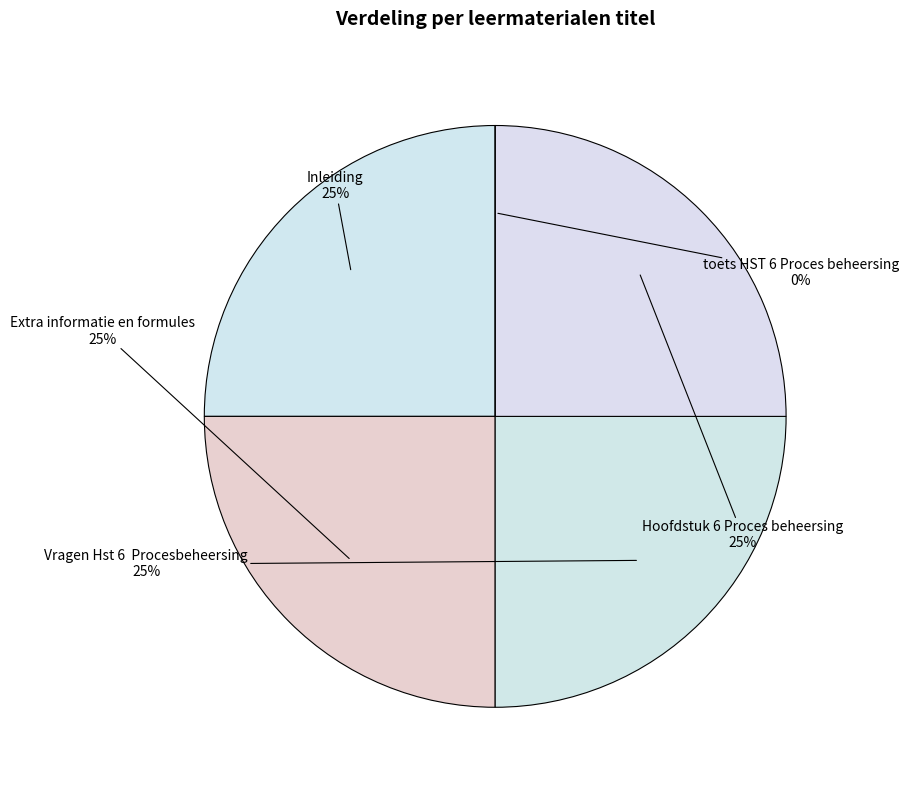

True or false: Inleiding accounts for 25% of the total.

True